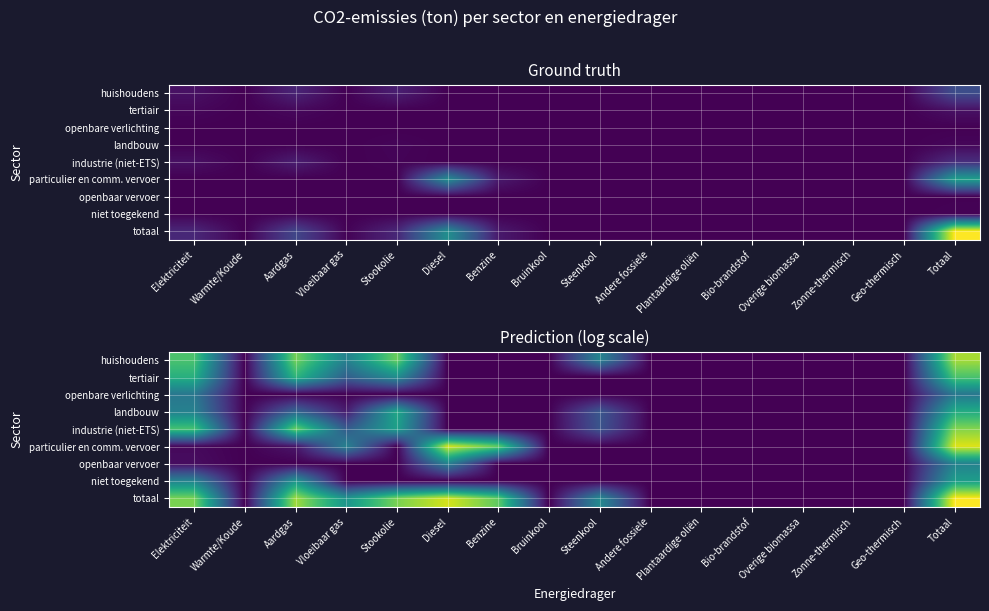

At Plantaardige oliën, list the series in order from largest to smallest.

huishoudens, tertiair, openbare verlichting, landbouw, industrie (niet-ETS), particulier en comm. vervoer, openbaar vervoer, niet toegekend, totaal